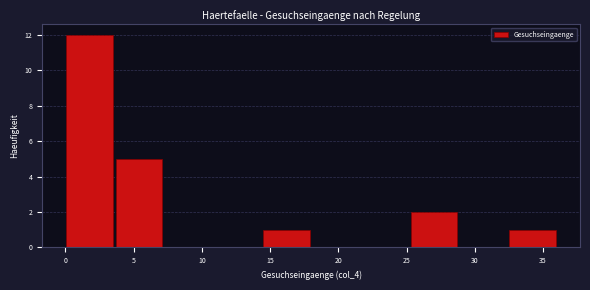

What is the height of the bar covering 0.0 to 3.6 on the x-axis? Neither the bar edges nor the heights are printed on the chart, so give them approximately, as read against the axes.

12